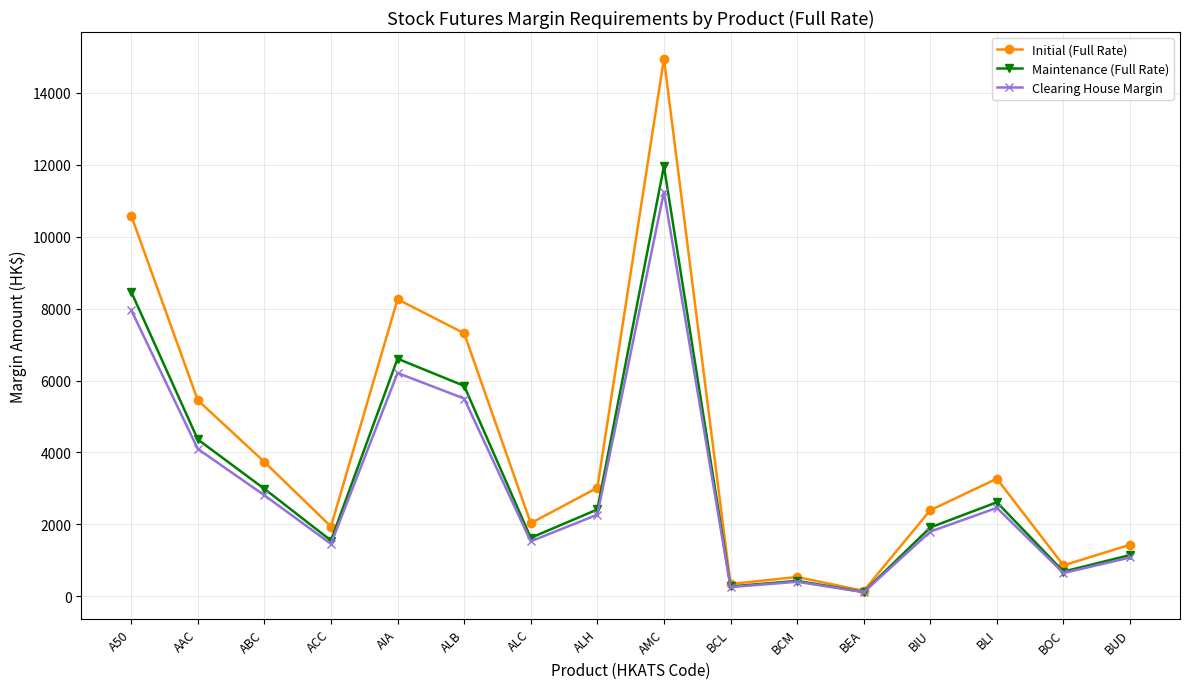

What is the total value across all series at ABC?

9536